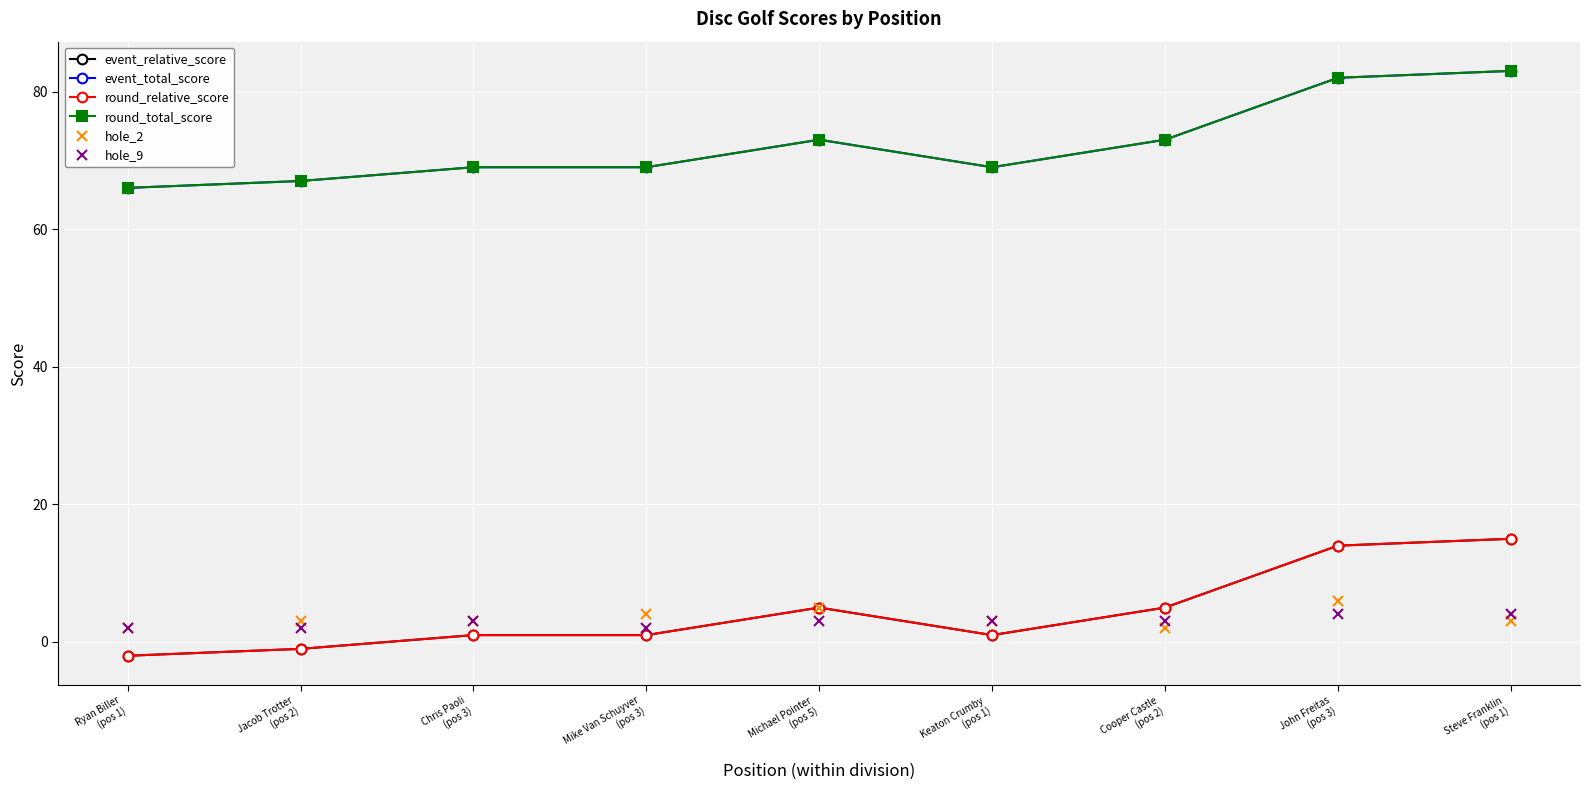

Is this an area chart (filled region under the line)?

No